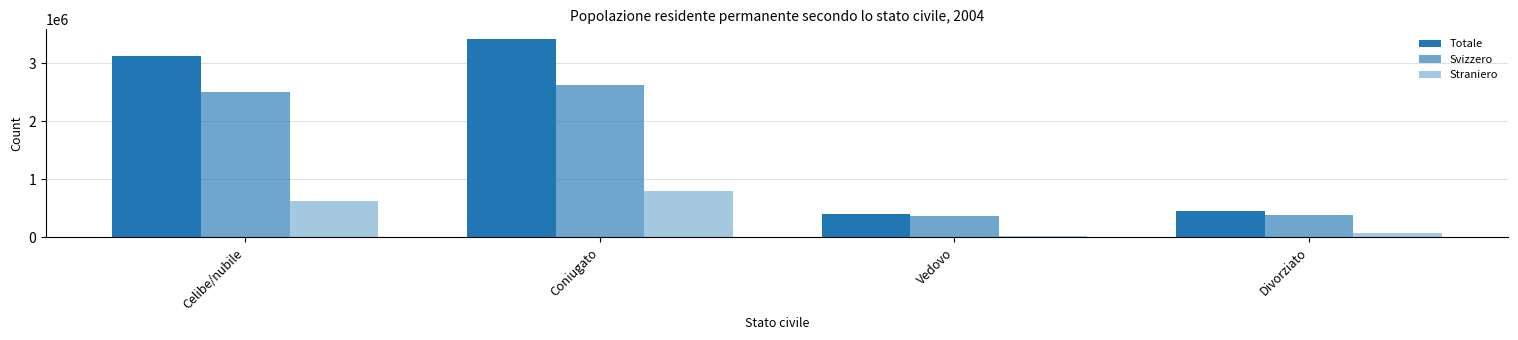

How many bars are there in each group?

3